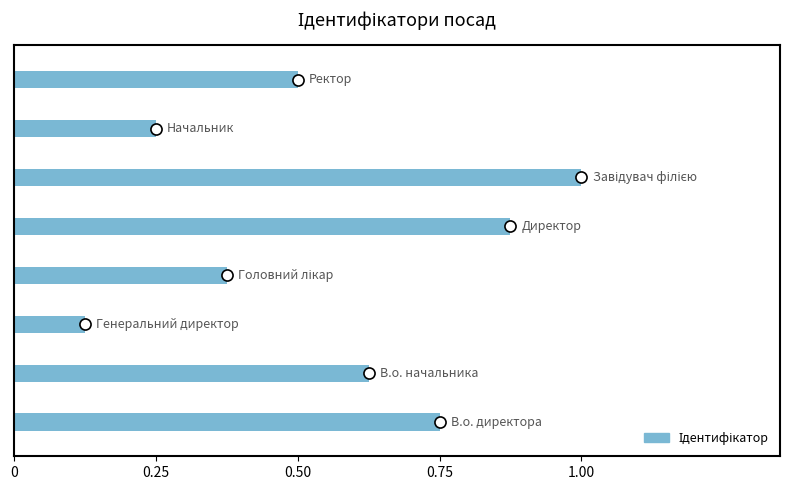

What is the sum of all values?

4.5